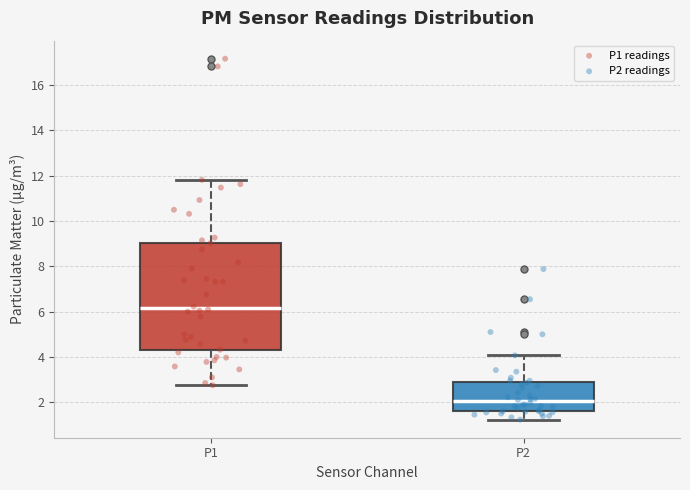

Comparing the boxes themselves (not the whiskers), which one is the tallest?

P1